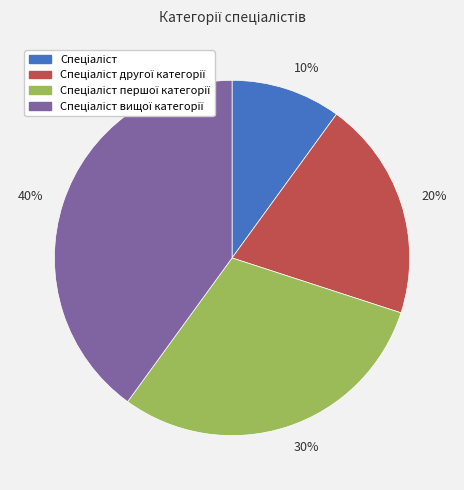

Count the number of slices in the pie.

4